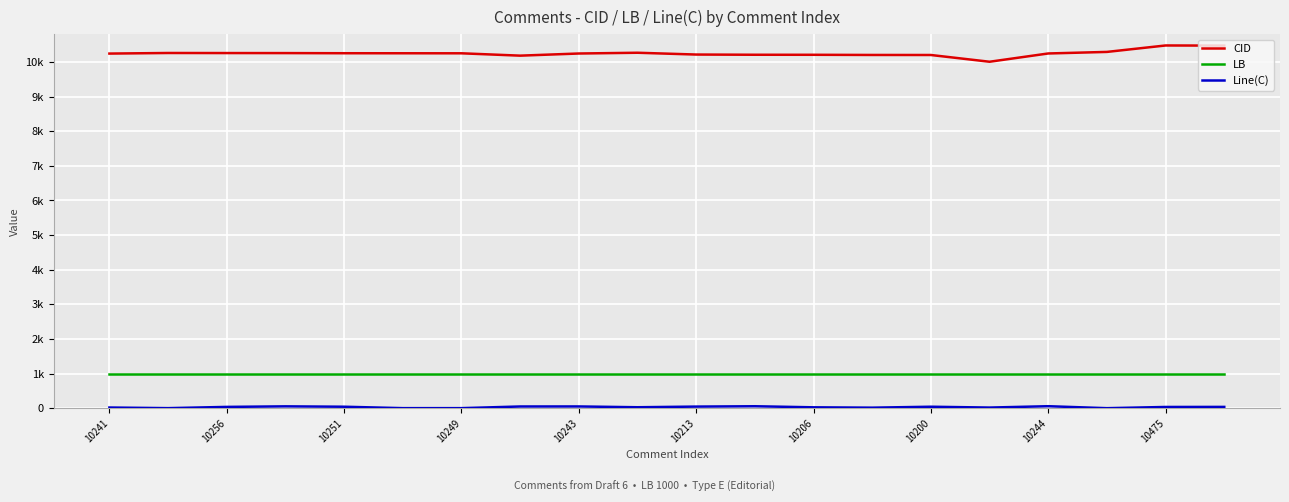

True or false: LB and Line(C) intersect in this chart.

False